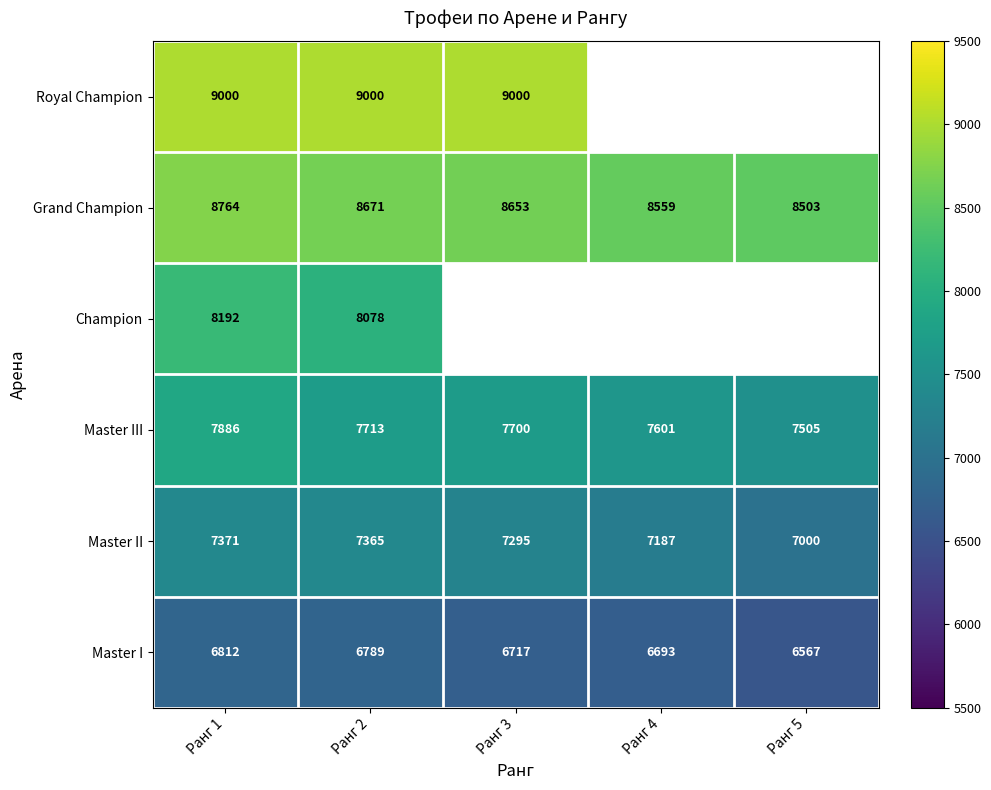

The Master III series shows 12507 at Ранг 3. True or false?

False